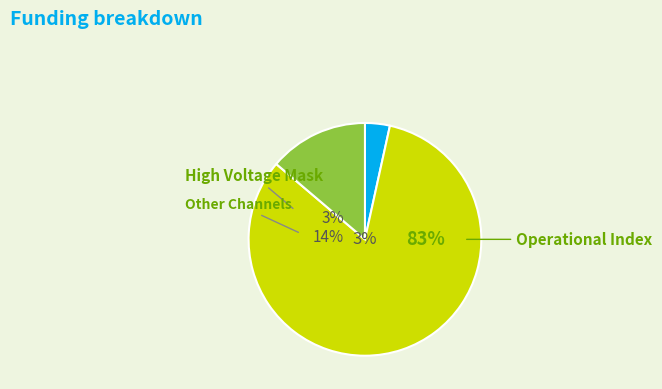

Which slice is the largest?

Operational Index